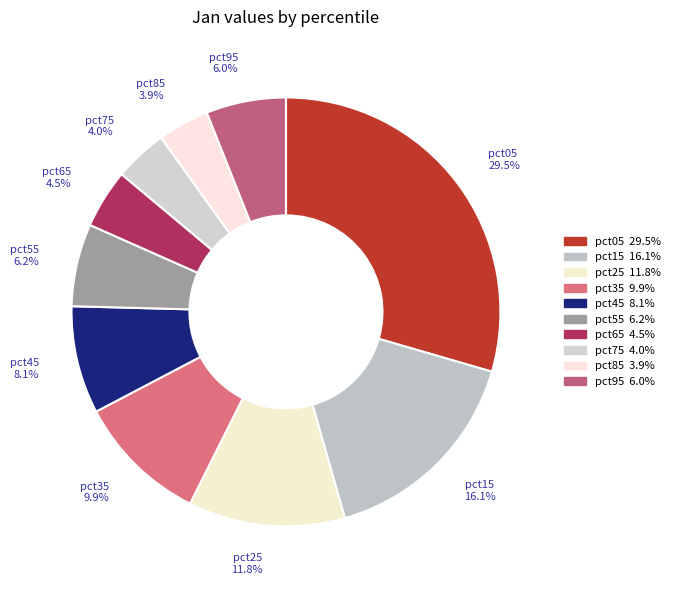

Which category has the biggest portion of the pie?

pct05